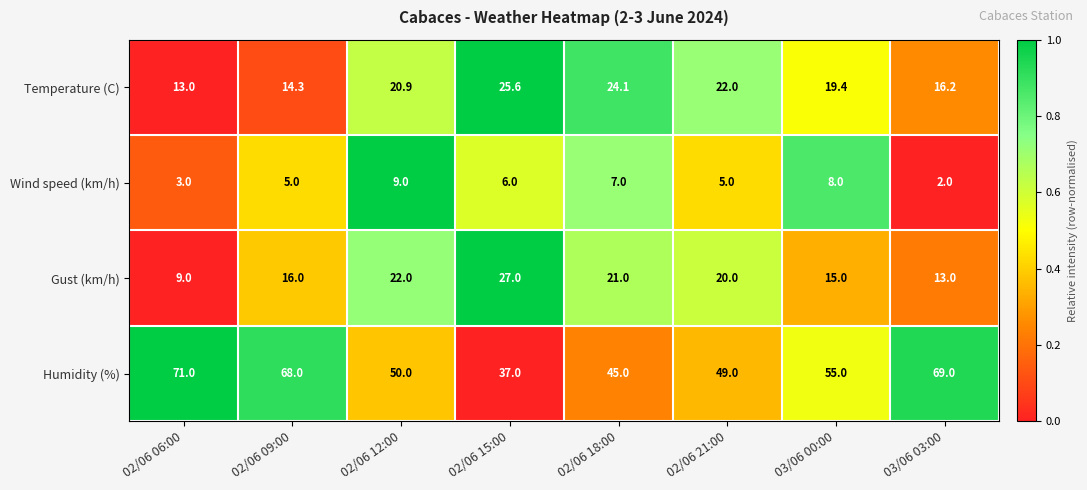

At which label does Gust (km/h) reach its peak?

02/06 15:00